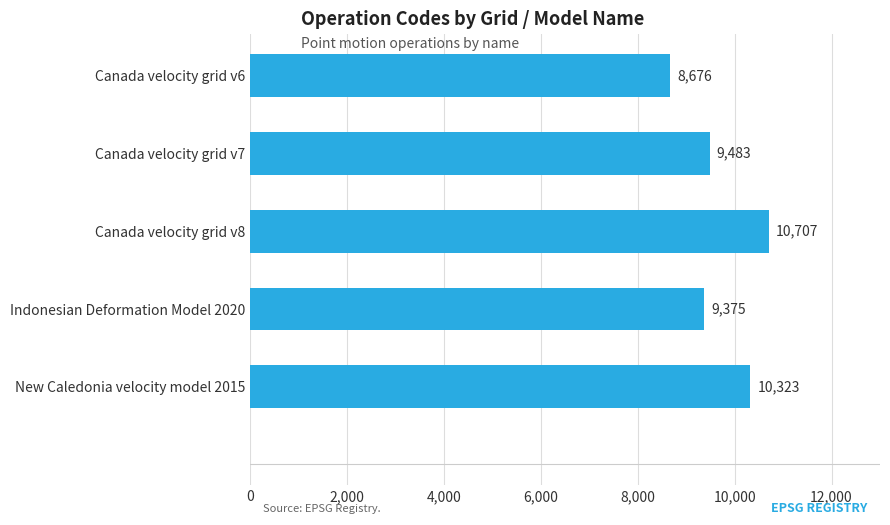

What is the label of the 3rd bar from the bottom?

Canada velocity grid v8